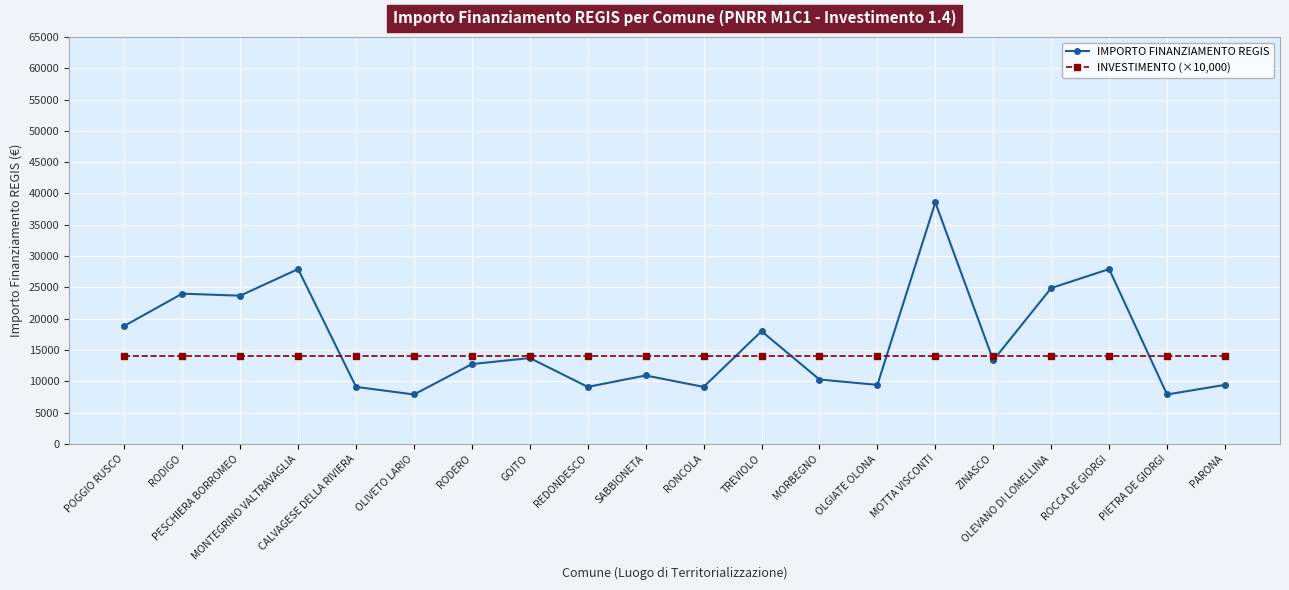

True or false: IMPORTO FINANZIAMENTO REGIS has more than 0 points higher than both neighbors.

True